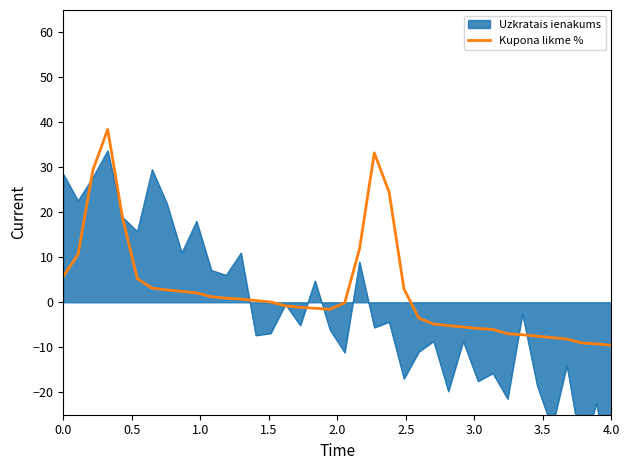

True or false: the data shows -9.6 at 4.0.

True